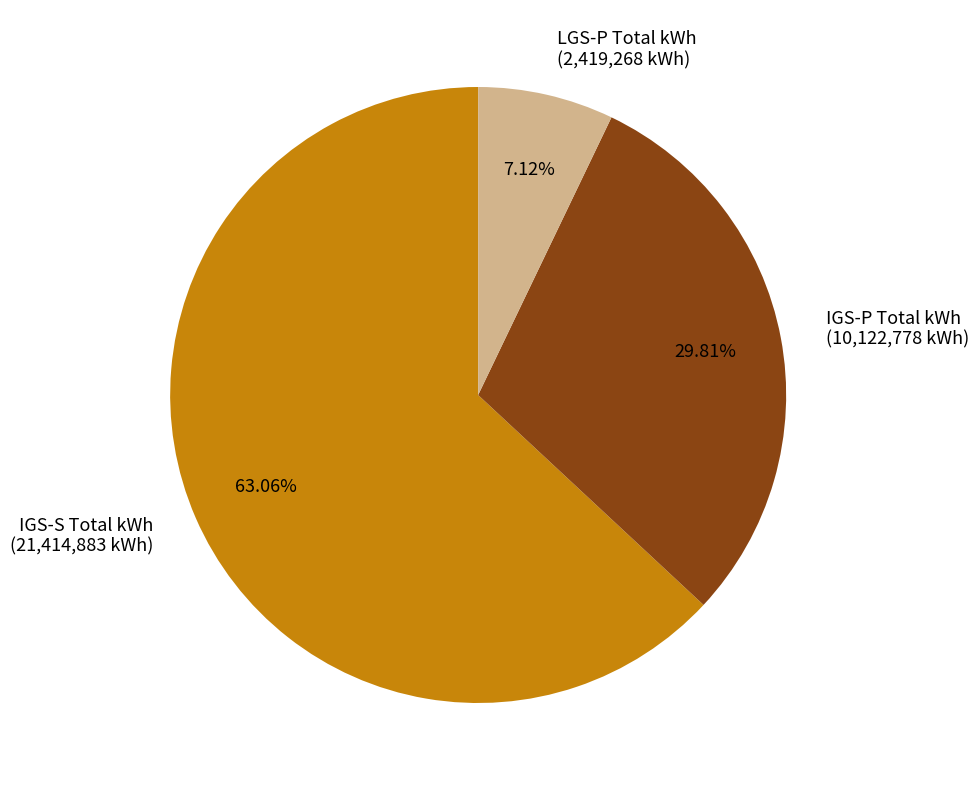

Which slice represents more than half of the pie?

IGS-S Total kWh